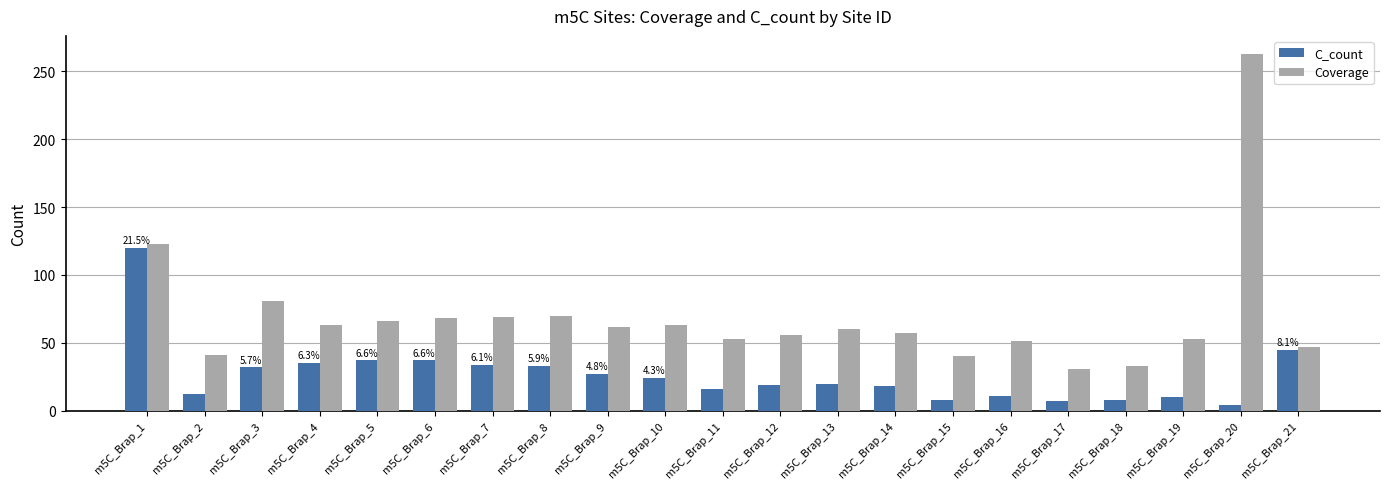

What is the average value of the Coverage series?

69